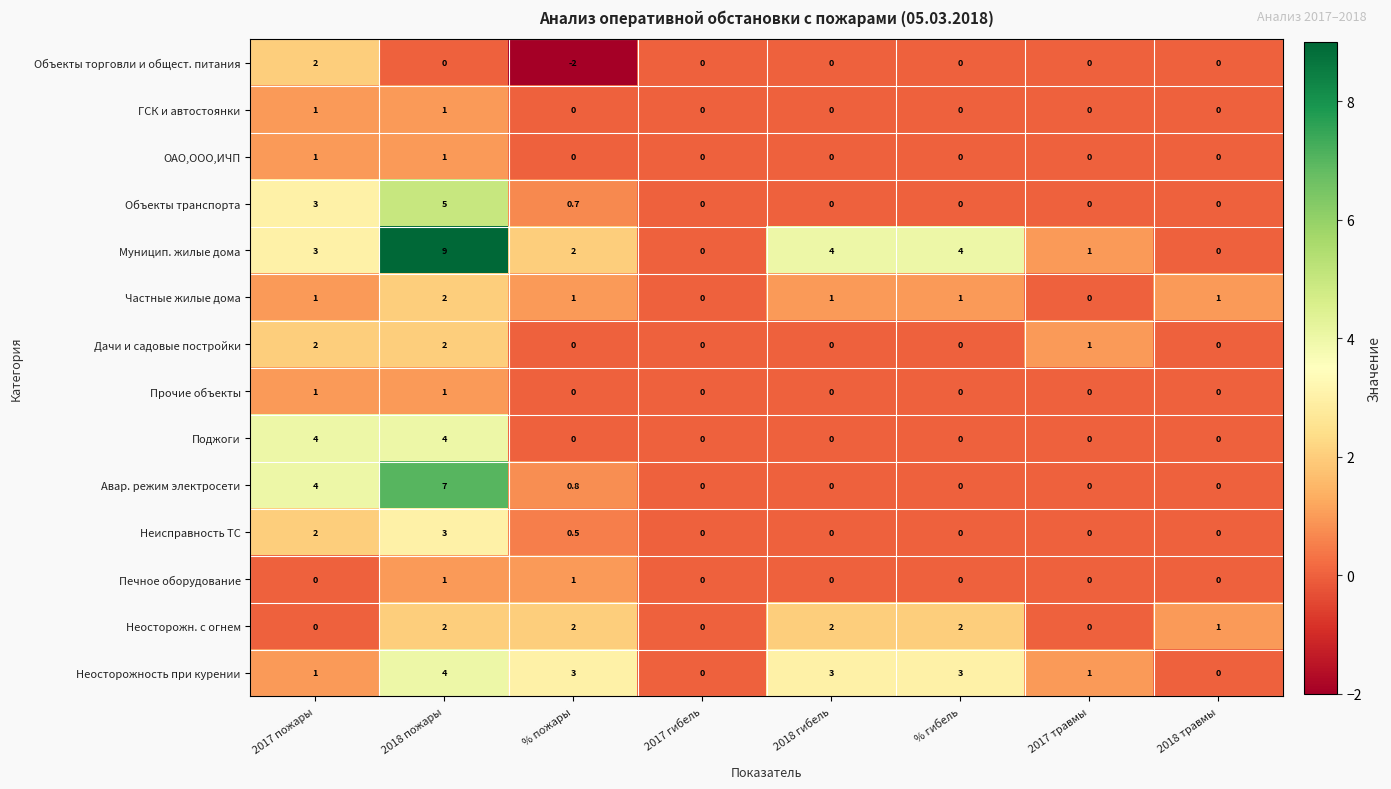

Which series has the largest total across all categories?

Муницип. жилые дома